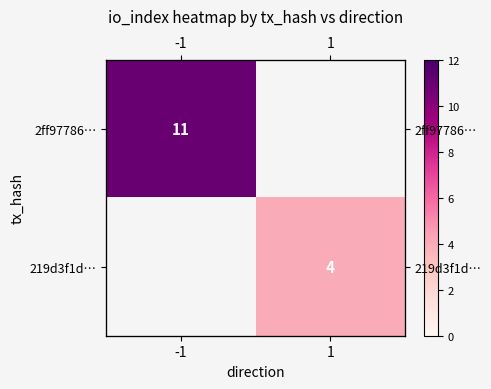

What value does the 2ff97786… series have at -1?

11.0